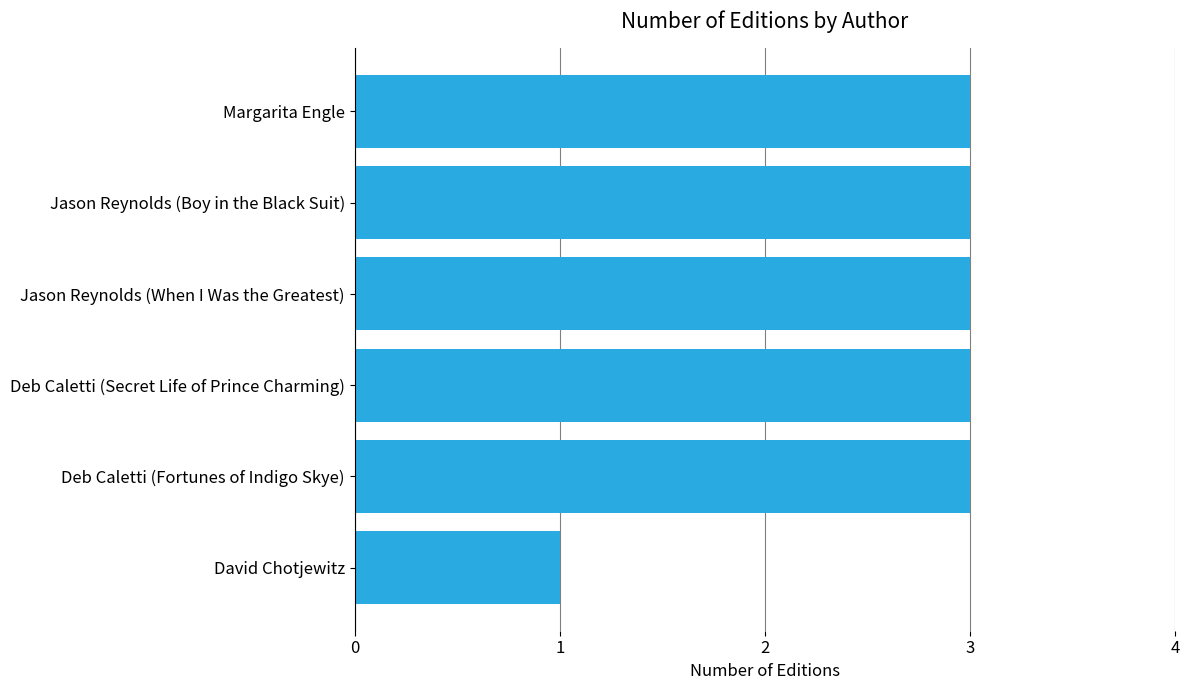

What is the average value?

3